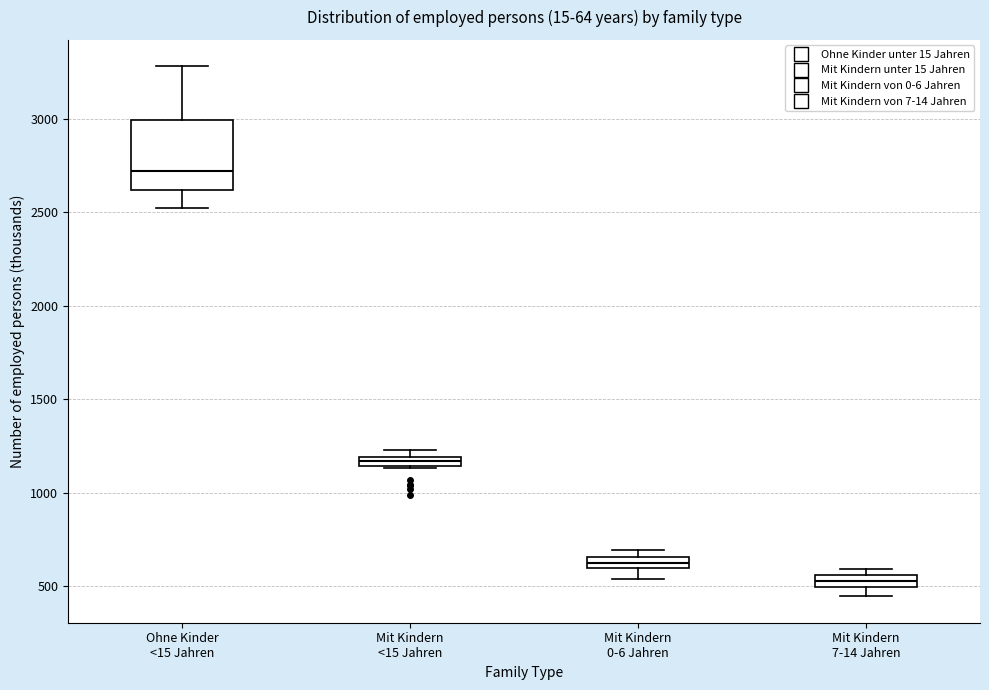

Which box is the tallest, from its lower edge to its upper edge?

Ohne Kinder <15 Jahren